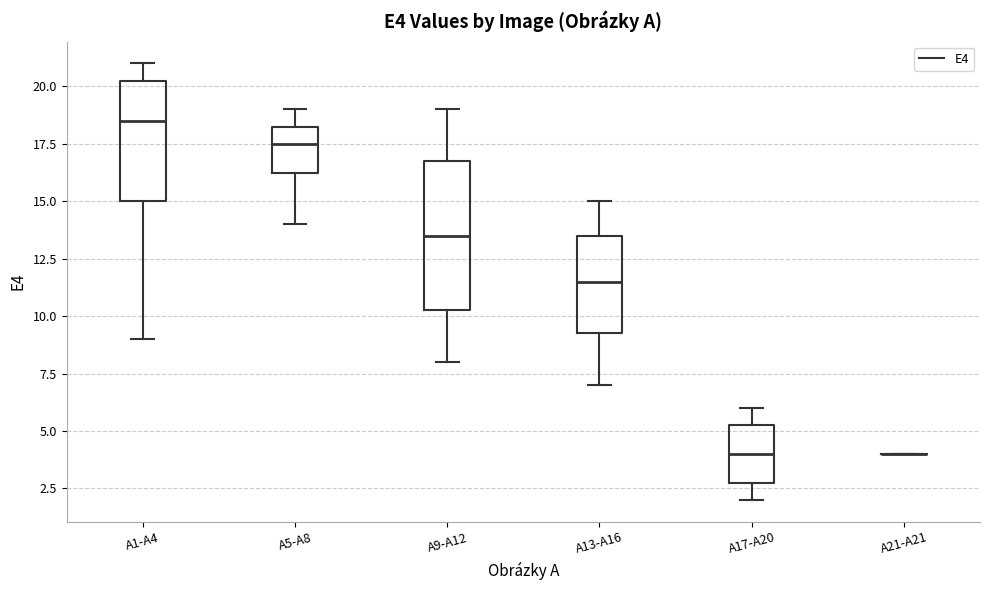

Reading left to right, transcribe this box plot: for each box, give where its median line is, the range the box spans, and where its two whiskers end, as read against the y-axis. The values are not printed on the chart, so give them approximately, as read against the axis.

A1-A4: median 18.5, box 15.0 to 20.5, whiskers 9.0 to 21.0
A5-A8: median 17.5, box 16.5 to 18.5, whiskers 14.0 to 19.0
A9-A12: median 13.5, box 10.5 to 17.0, whiskers 8.0 to 19.0
A13-A16: median 11.5, box 9.5 to 13.5, whiskers 7.0 to 15.0
A17-A20: median 4.0, box 3.0 to 5.5, whiskers 2.0 to 6.0
A21-A21: box collapsed to a line at 4.0, whiskers 4.0 to 4.0